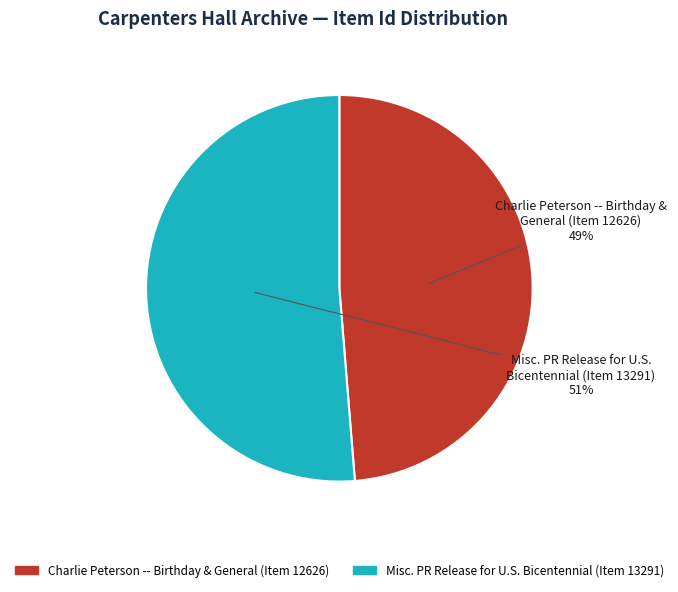

Which slice represents more than half of the pie?

Misc. PR Release for U.S. Bicentennial (Item 13291)